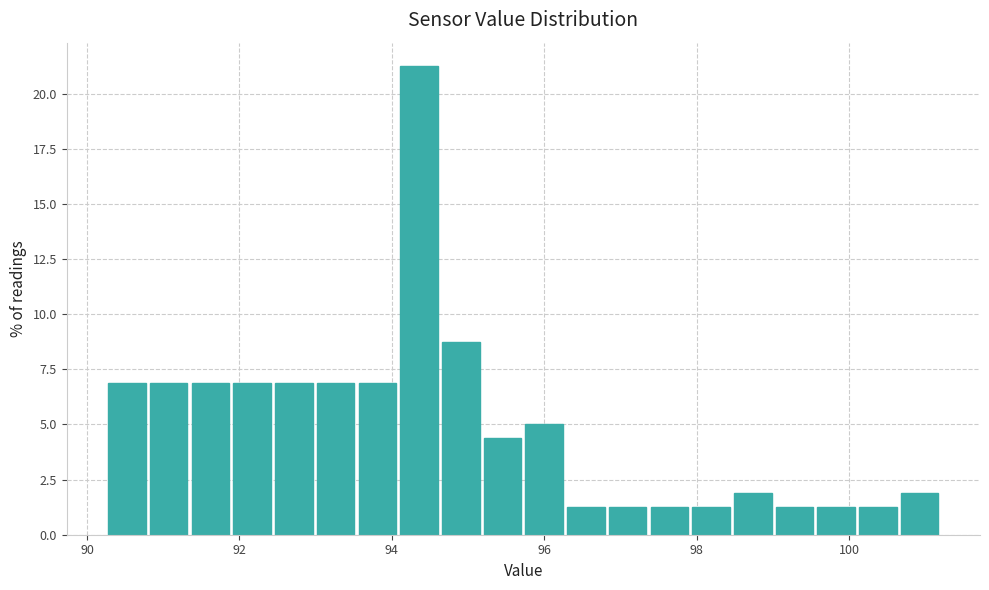

Read against the x-axis, roughly where is the centre of the tallest bar?

94.4